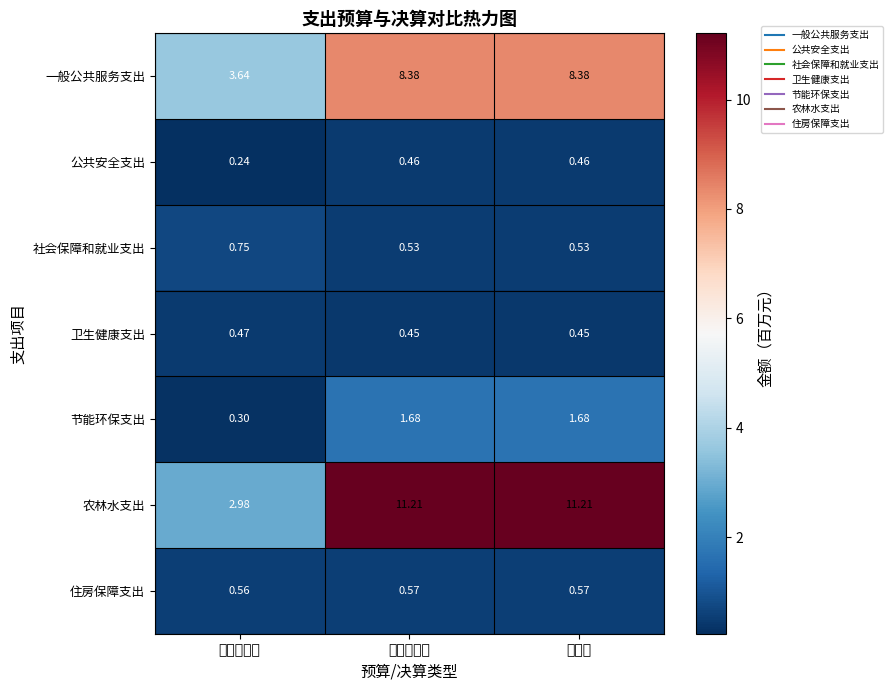

How many data points in 农林水支出 are above 11?

2